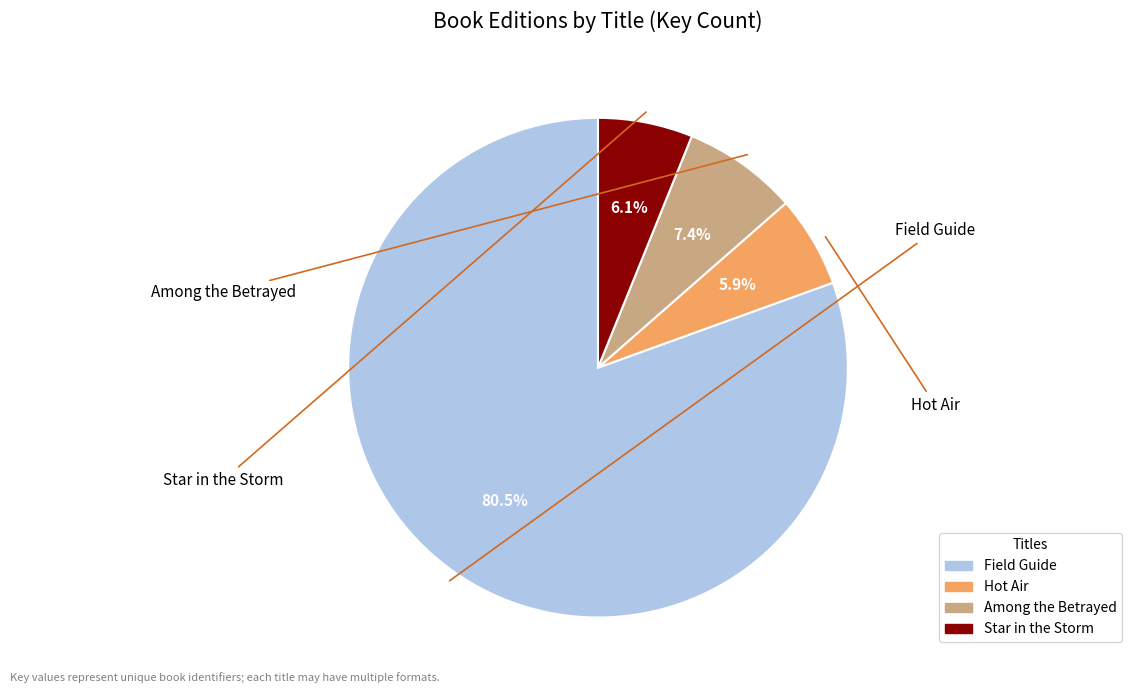

Between Among the Betrayed and Hot Air, which is larger?

Among the Betrayed